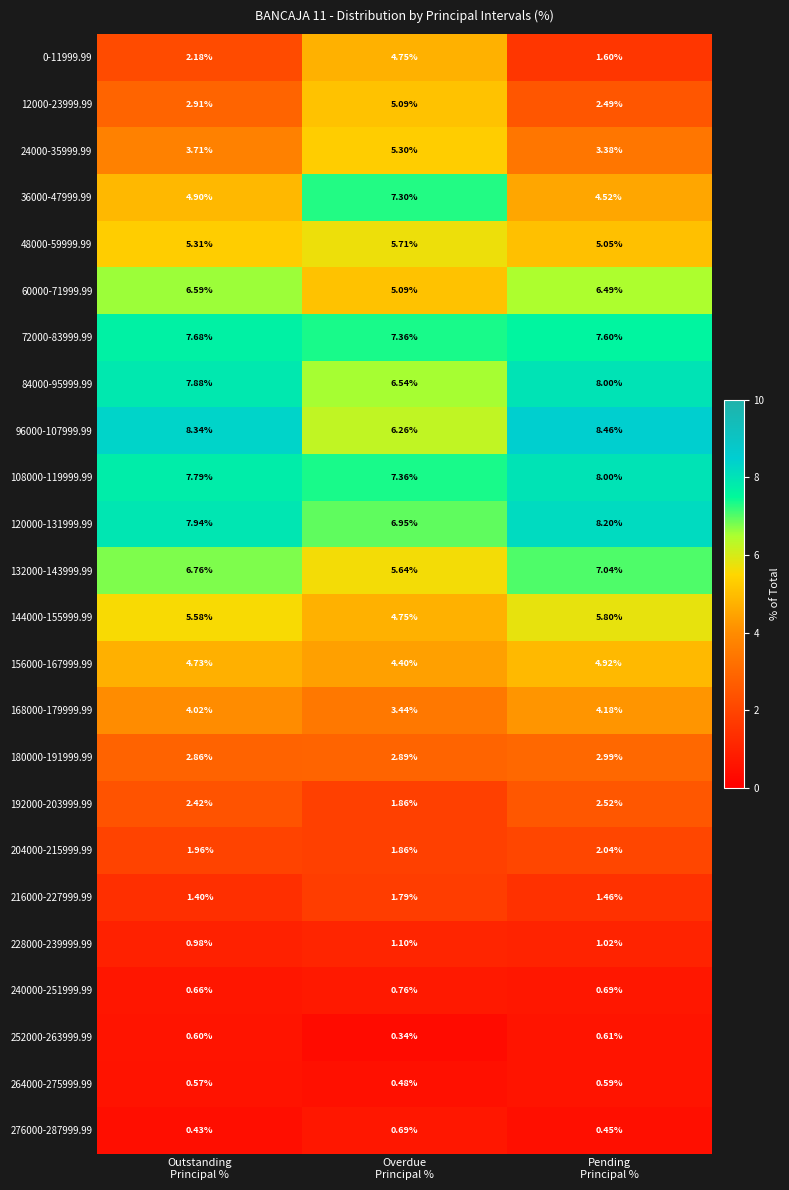

What is the total value across all series at Outstanding
Principal %?

98.2